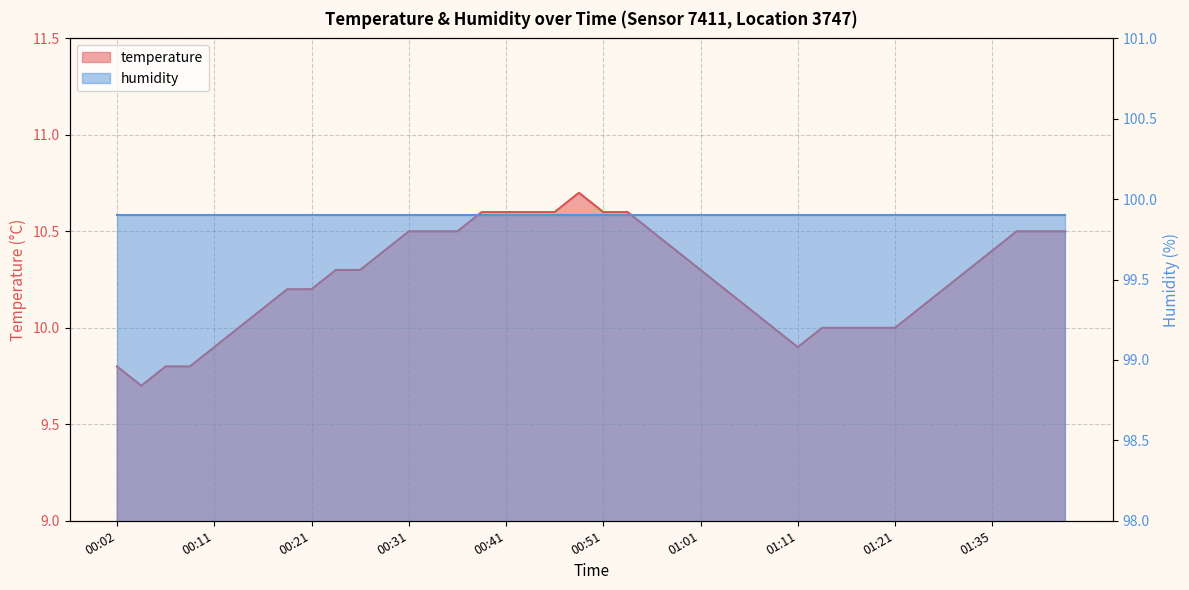

Between 00:16 and 00:11, which is larger?

00:16